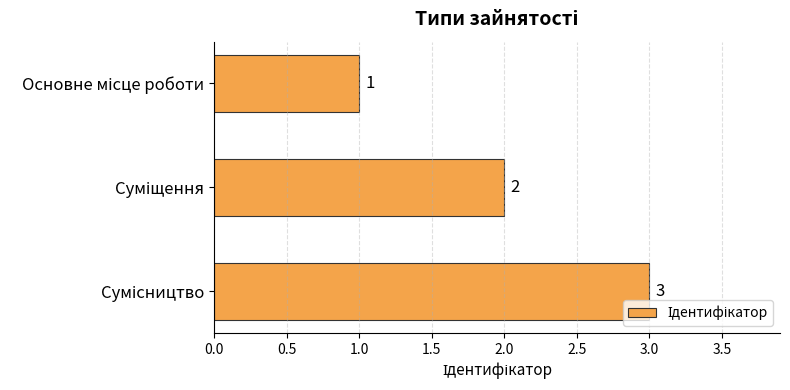

What is the sum of all values?

6